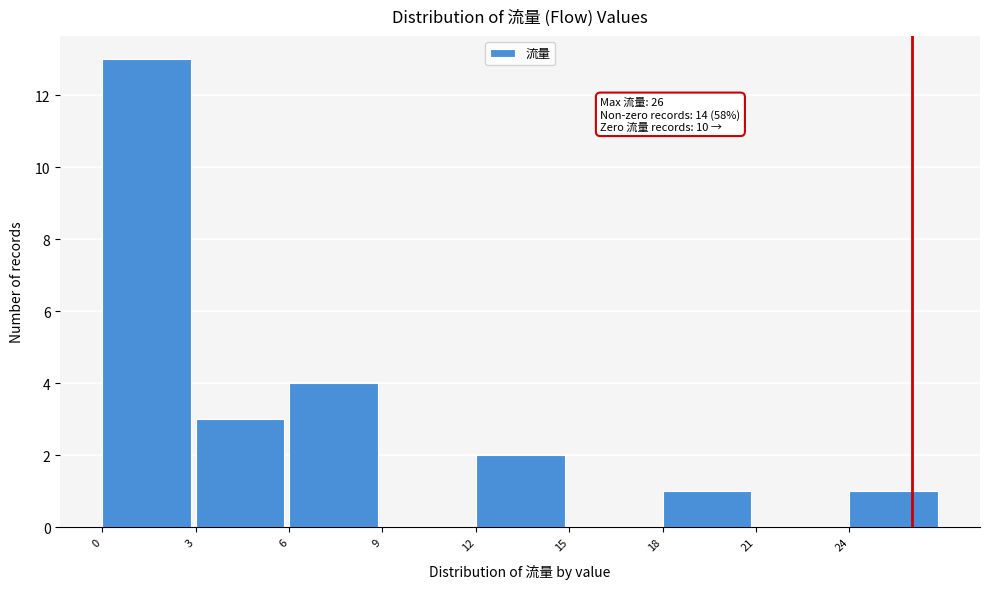

Which range on the x-axis has the tallest bar?

0 to 3